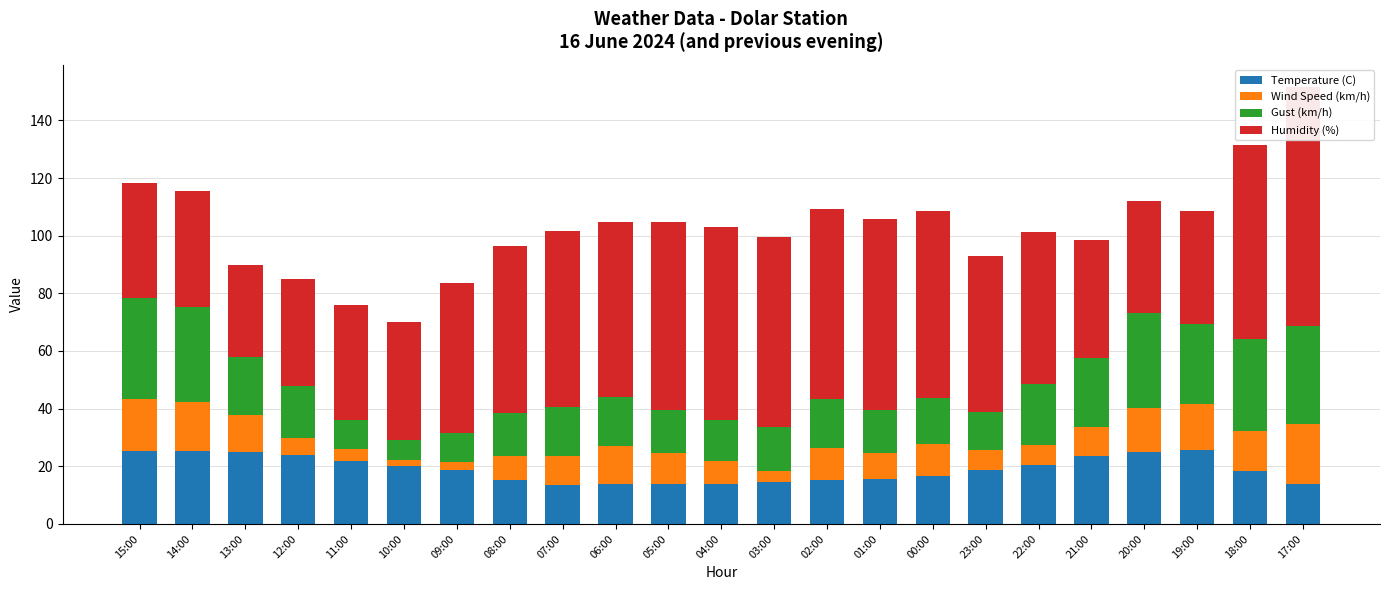

Reading right to left, transcribe all the data shown in this chart.

Temperature (C): 13.7	18.3	25.5	25.1	23.6	20.4	18.8	16.6	15.7	15.3	14.5	13.9	13.7	13.9	13.6	15.4	18.6	20.2	21.9	23.9	24.8	25.4	25.4
Wind Speed (km/h): 21.0	14.0	16.0	15.0	10.0	7.0	7.0	11.0	9.0	11.0	4.0	8.0	11.0	13.0	10.0	8.0	3.0	2.0	4.0	6.0	13.0	17.0	18.0
Gust (km/h): 34.0	32.0	28.0	33.0	24.0	21.0	13.0	16.0	15.0	17.0	15.0	14.0	15.0	17.0	17.0	15.0	10.0	7.0	10.0	18.0	20.0	33.0	35.0
Humidity (%): 83.0	67.0	39.0	39.0	41.0	53.0	54.0	65.0	66.0	66.0	66.0	67.0	65.0	61.0	61.0	58.0	52.0	41.0	40.0	37.0	32.0	40.0	40.0